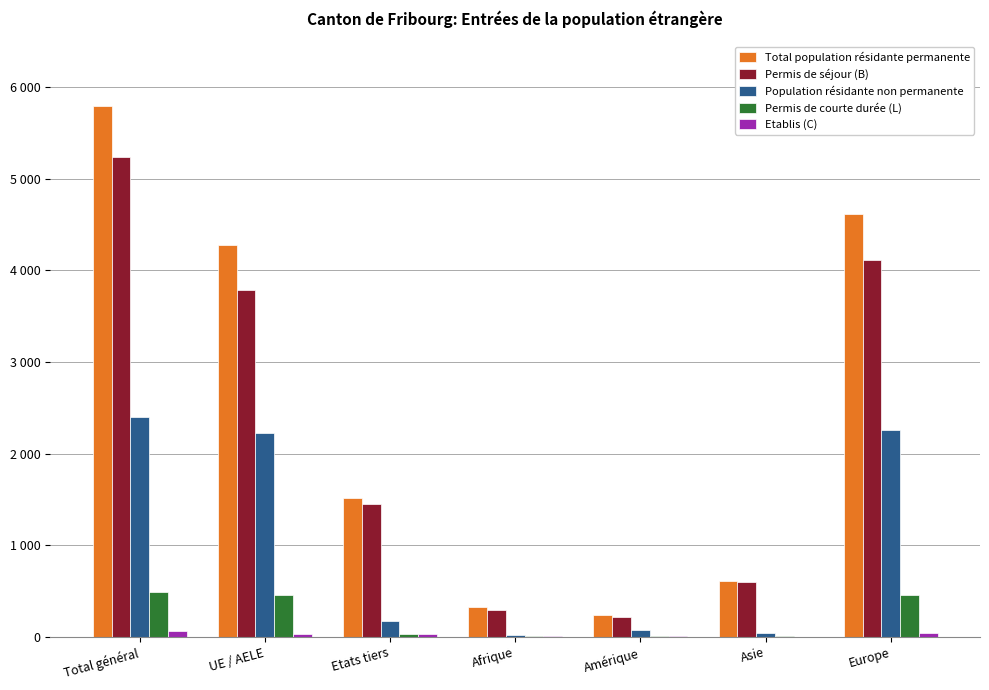

What is the average value of the Etablis (C) series?

28